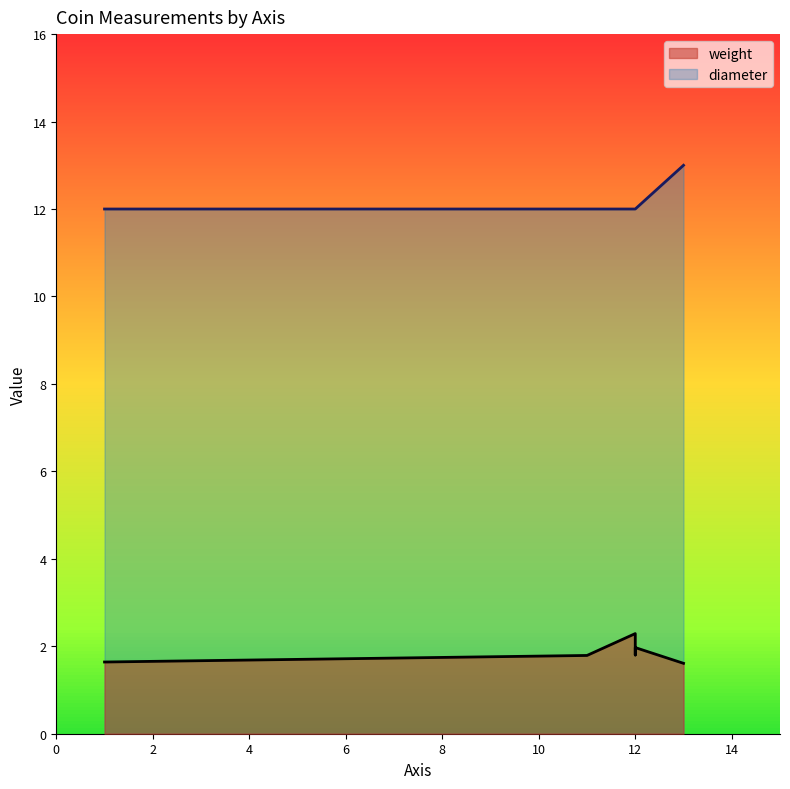

True or false: diameter and weight cross at least once.

False